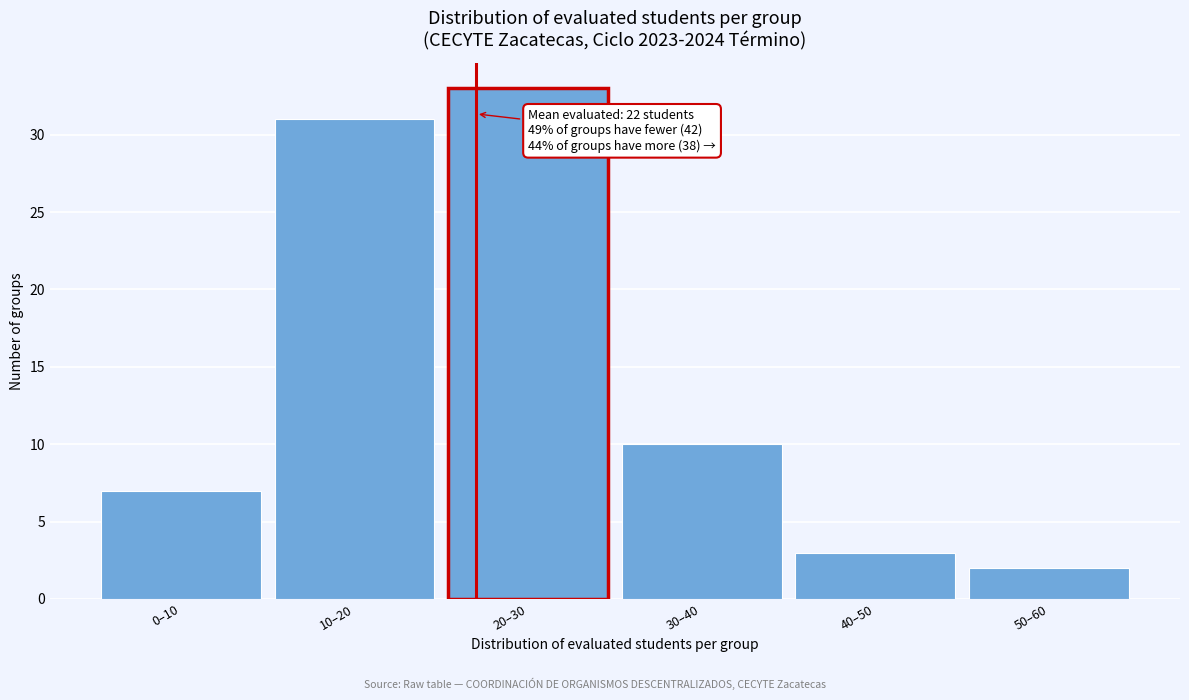

Reading left to right, extract all data points from this chart.

7	31	33	10	3	2